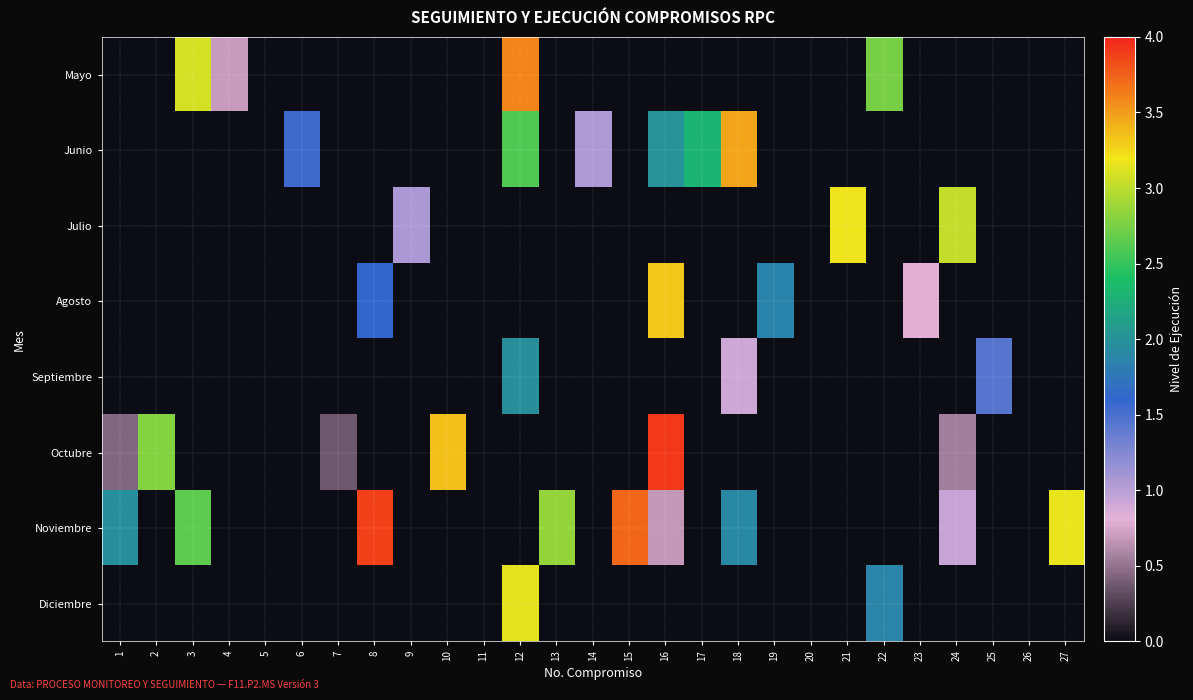

List the series in order of their peak value, highest first.

Octubre, Noviembre, Mayo, Junio, Agosto, Julio, Diciembre, Septiembre